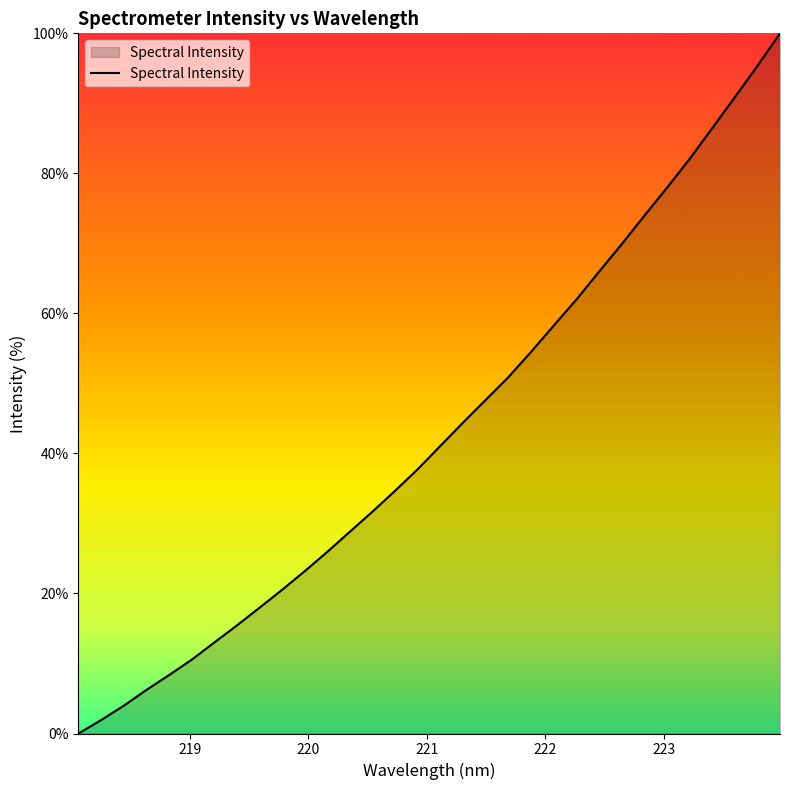

Reading right to left, transcribe all the data shown in this chart.

100.0	95.3	90.9	86.5	82.1	77.9	74.0	69.9	66.0	62.0	58.3	54.5	50.9	47.7	44.5	41.1	37.8	34.7	31.7	28.9	26.0	23.2	20.6	18.0	15.5	13.0	10.5	8.4	6.2	4.0	1.9	0.0